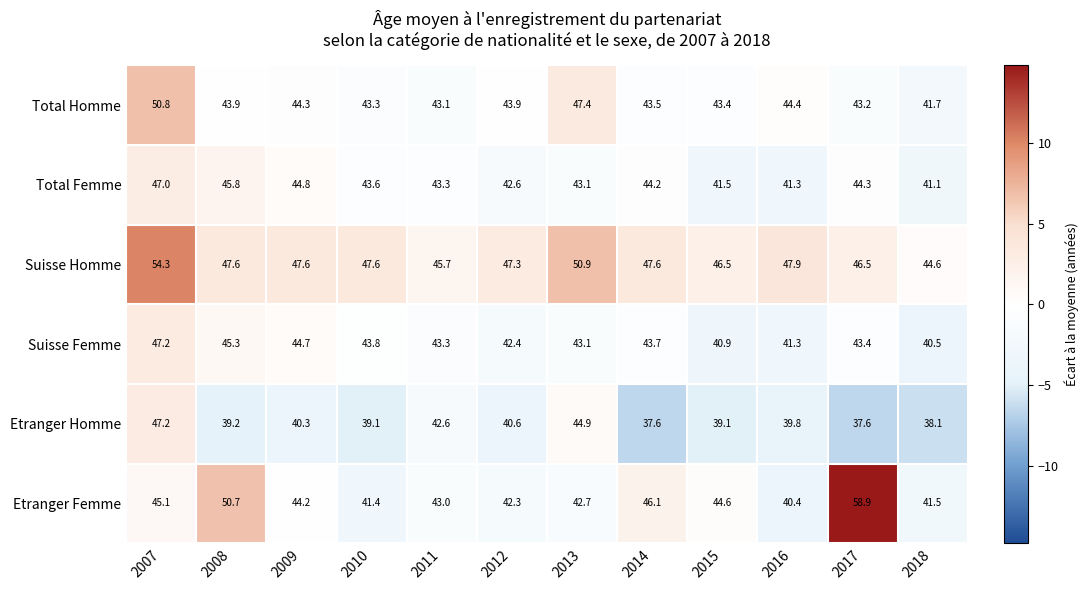

How many categories are shown in the chart?

12